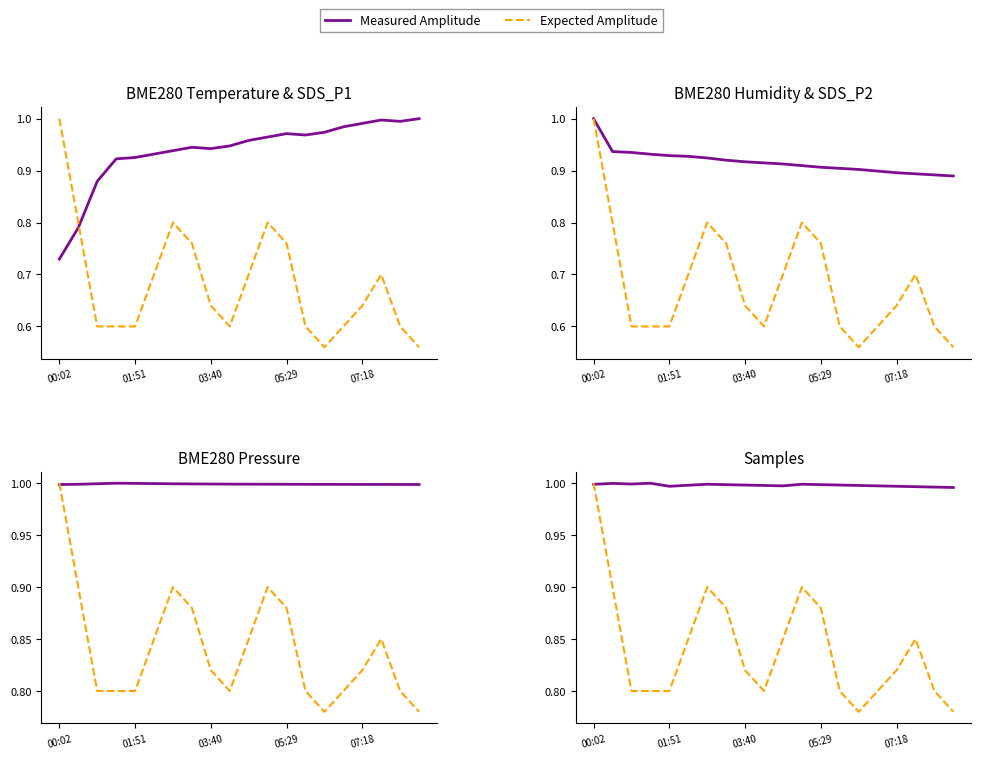

Which has a higher value, 17 or 18?

17